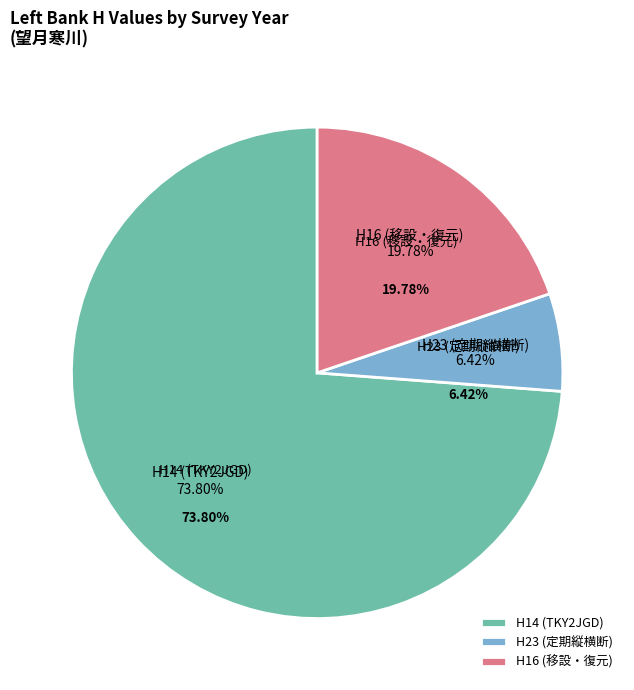

Which has a higher value, H23 or H14?

H14